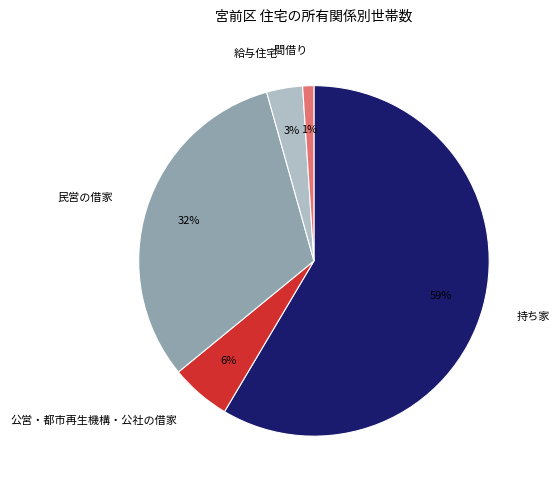

Combined, do 民営の借家 and 給与住宅 account for over 50%?

No